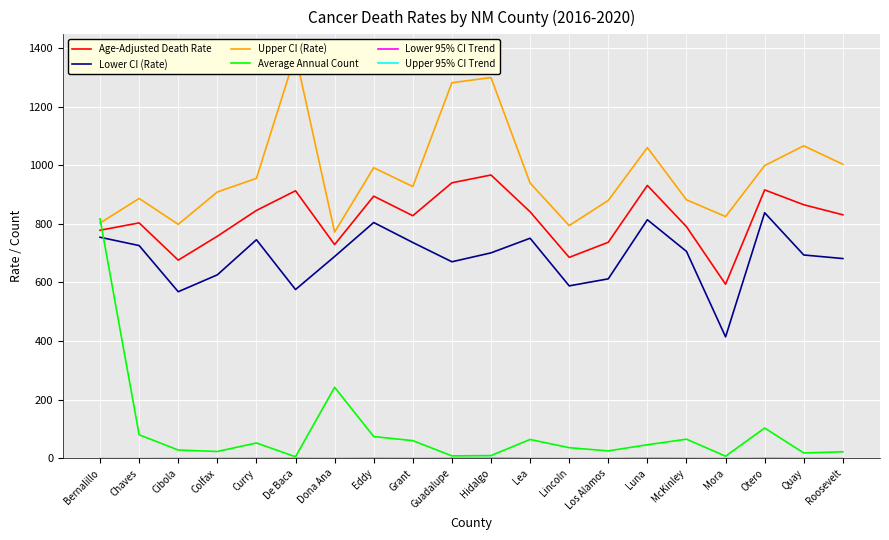

What is the label of the 8th point from the right?

Lincoln